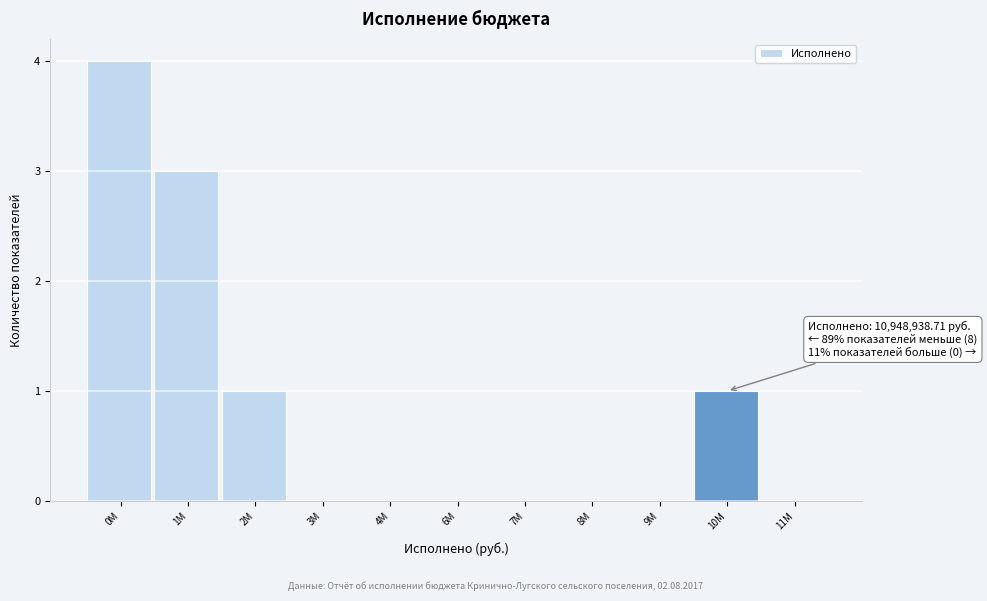

Reading right to left, what are all the values shown in this chart?

11M=0	10M=1	9M=0	8M=0	7M=0	6M=0	4M=0	3M=0	2M=1	1M=3	0M=4